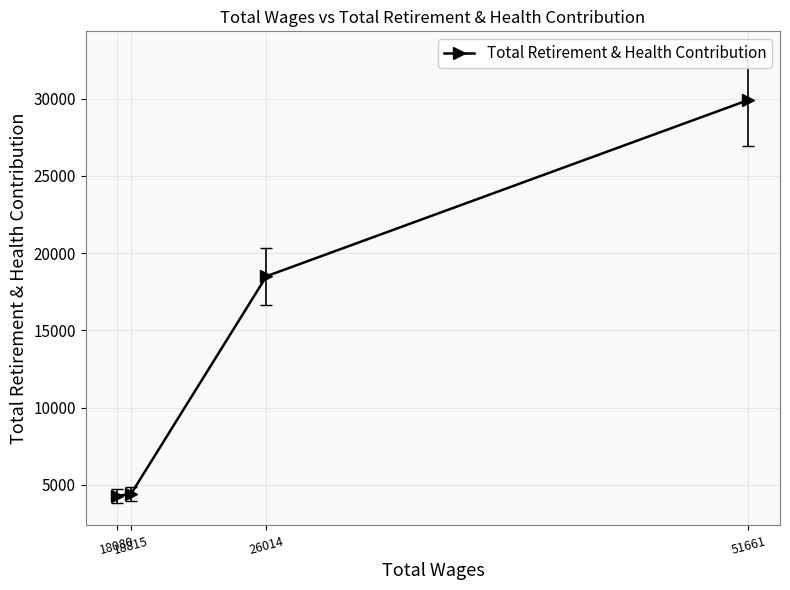

Count the number of data series in this chart.

1